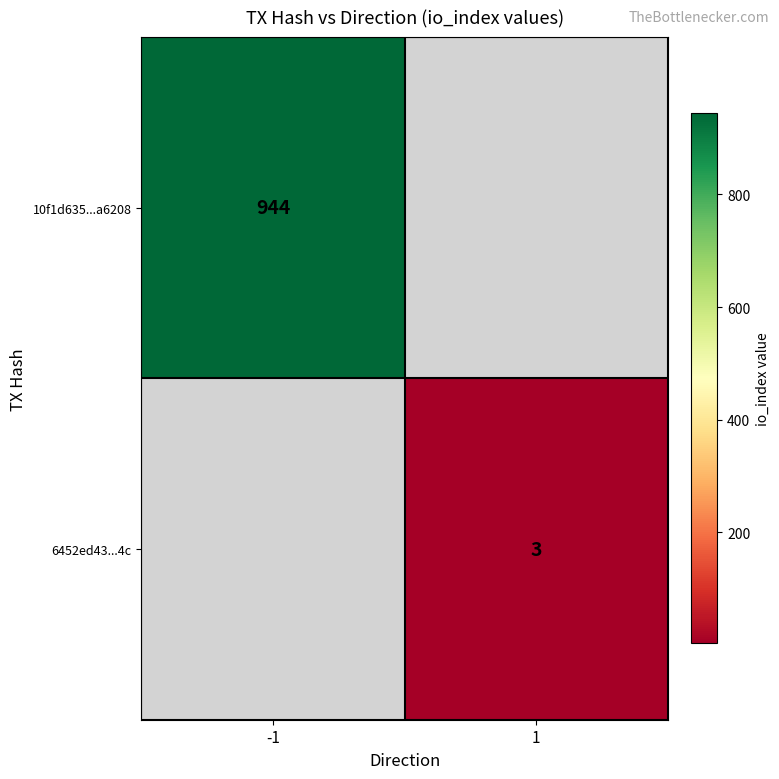

True or false: 10f1d635...a6208 has a value of 944 at -1.

True